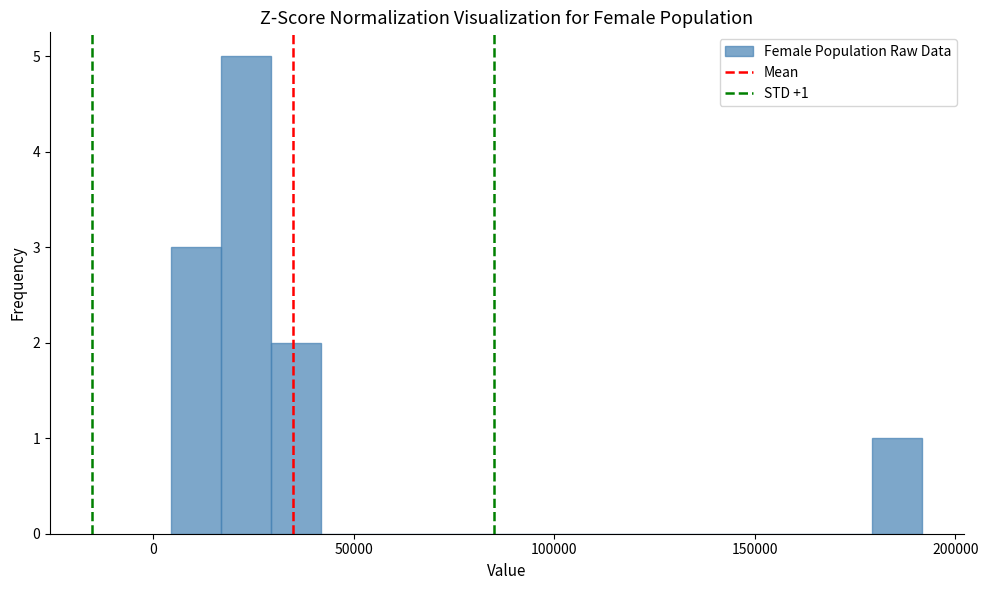

Around what value on the x-axis is the tallest bar? Give the approximate position of its centre, as read against the axis.

25000